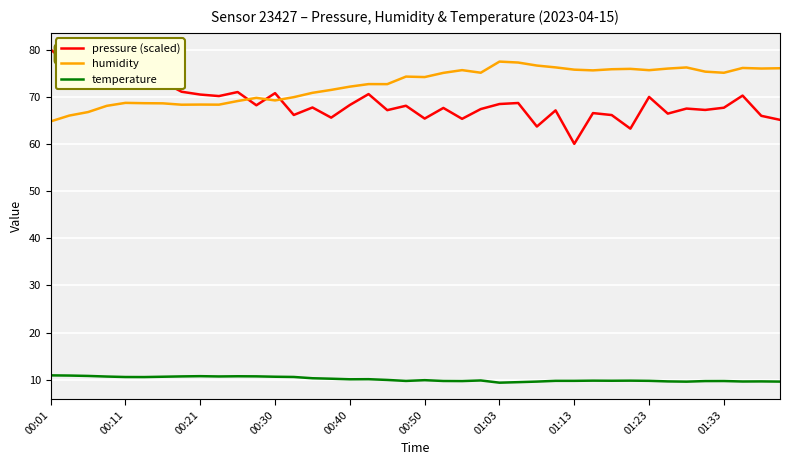

Which series has the largest total across all categories?

humidity